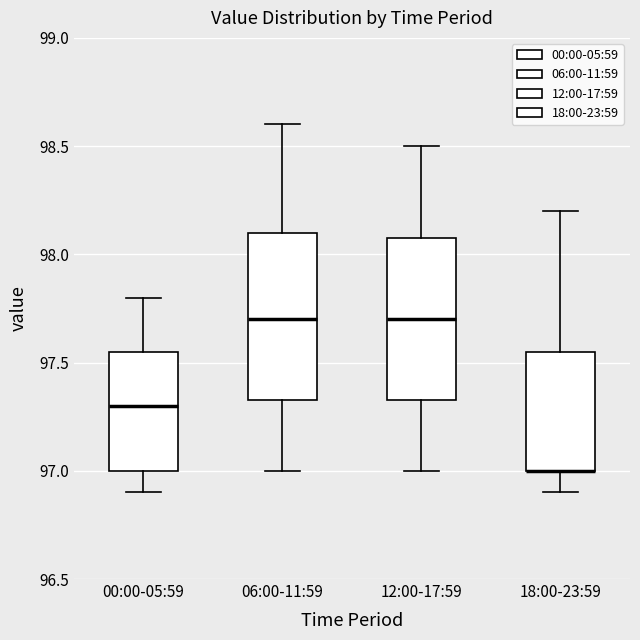

Reading left to right, transcribe this box plot: for each box, give where its median line is, the range the box spans, and where its two whiskers end, as read against the y-axis. The values are not printed on the chart, so give them approximately, as read against the axis.

00:00-05:59: median 97.30, box 97.00 to 97.55, whiskers 96.90 to 97.80
06:00-11:59: median 97.70, box 97.35 to 98.10, whiskers 97.00 to 98.60
12:00-17:59: median 97.70, box 97.35 to 98.10, whiskers 97.00 to 98.50
18:00-23:59: median 97.00 (drawn on the box's lower edge), box 97.00 to 97.55, whiskers 96.90 to 98.20